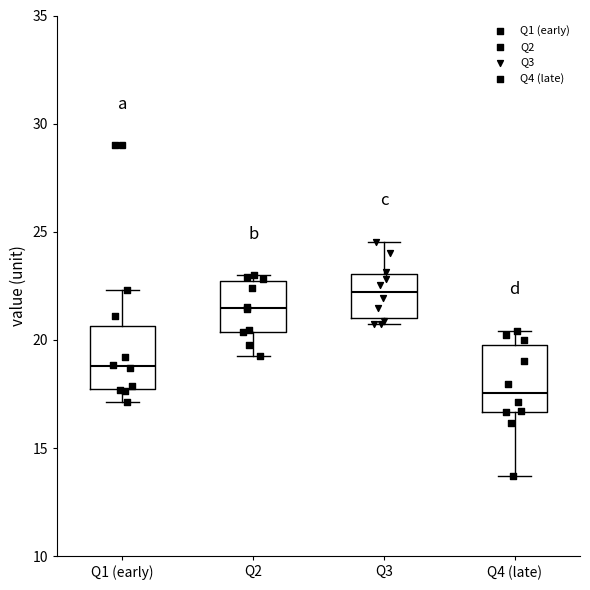

Reading left to right, read every box against the y-axis: the position of its median line, the range the box covers, and the ends of its whiskers. The values are not printed on the chart, so give them approximately, as read against the axis.

Q1 (early): median 19.0, box 17.5 to 20.5, whiskers 17.0 to 22.5
Q2: median 21.5, box 20.5 to 22.5, whiskers 19.5 to 23.0
Q3: median 22.0, box 21.0 to 23.0, whiskers 20.5 to 24.5
Q4 (late): median 17.5, box 16.5 to 20.0, whiskers 13.5 to 20.5